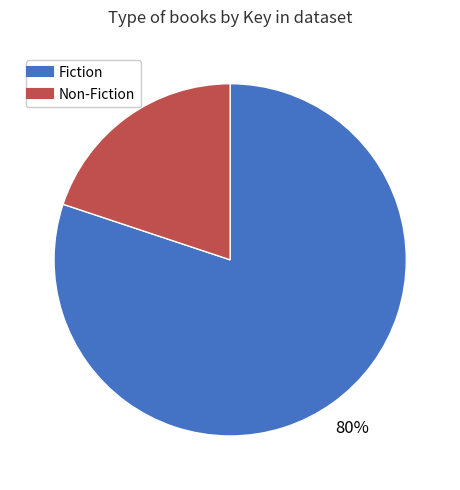

To the nearest percent, what is the average slice percentage?

50%